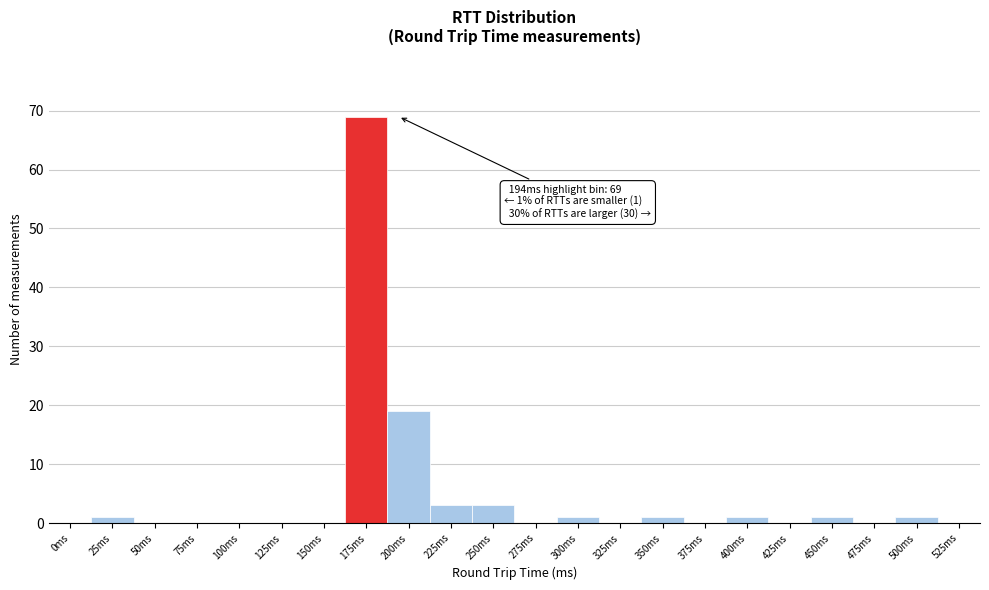

Reading left to right, extract all data points from this chart.

0ms=0	25ms=1	50ms=0	75ms=0	100ms=0	125ms=0	150ms=0	175ms=69	200ms=19	225ms=3	250ms=3	275ms=0	300ms=1	325ms=0	350ms=1	375ms=0	400ms=1	425ms=0	450ms=1	475ms=0	500ms=1	525ms=0